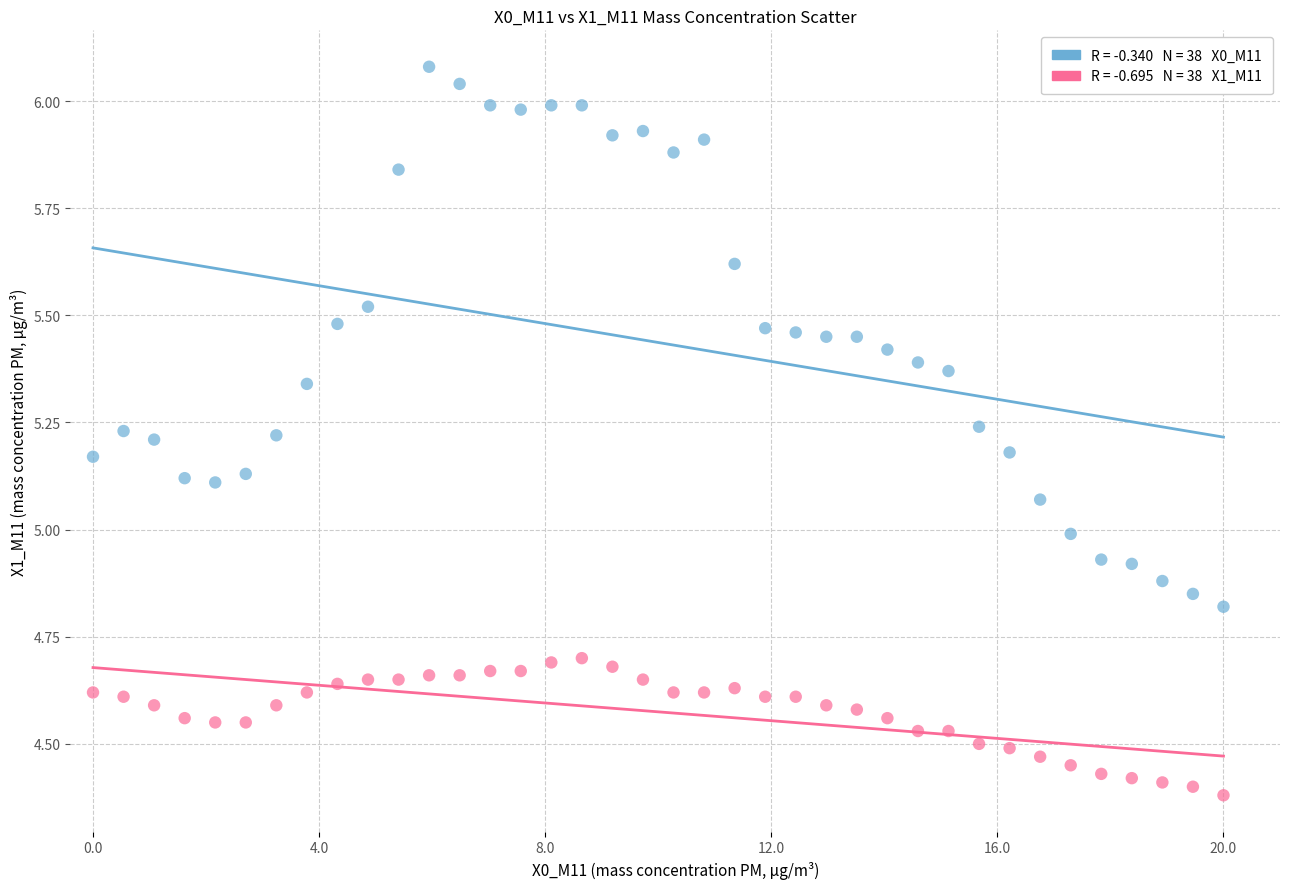

Across all data points, what is the range of X values (max minus min)?

1.0